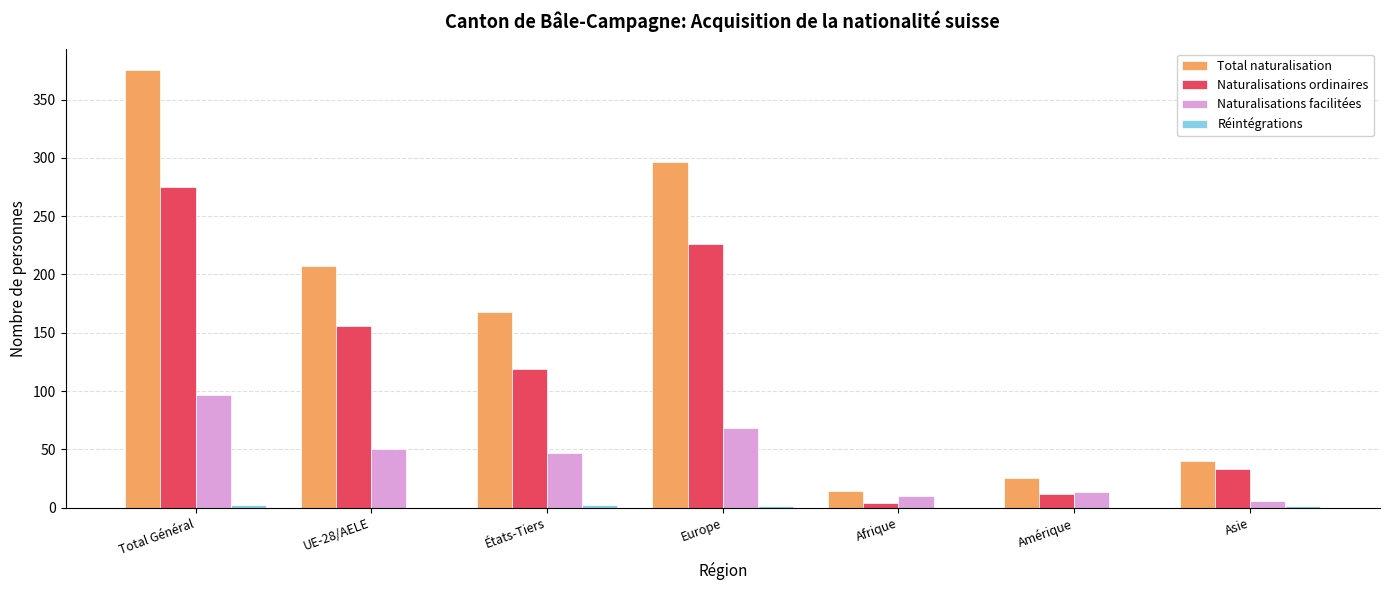

Where does the Total naturalisation series first go above 168?

Total Général